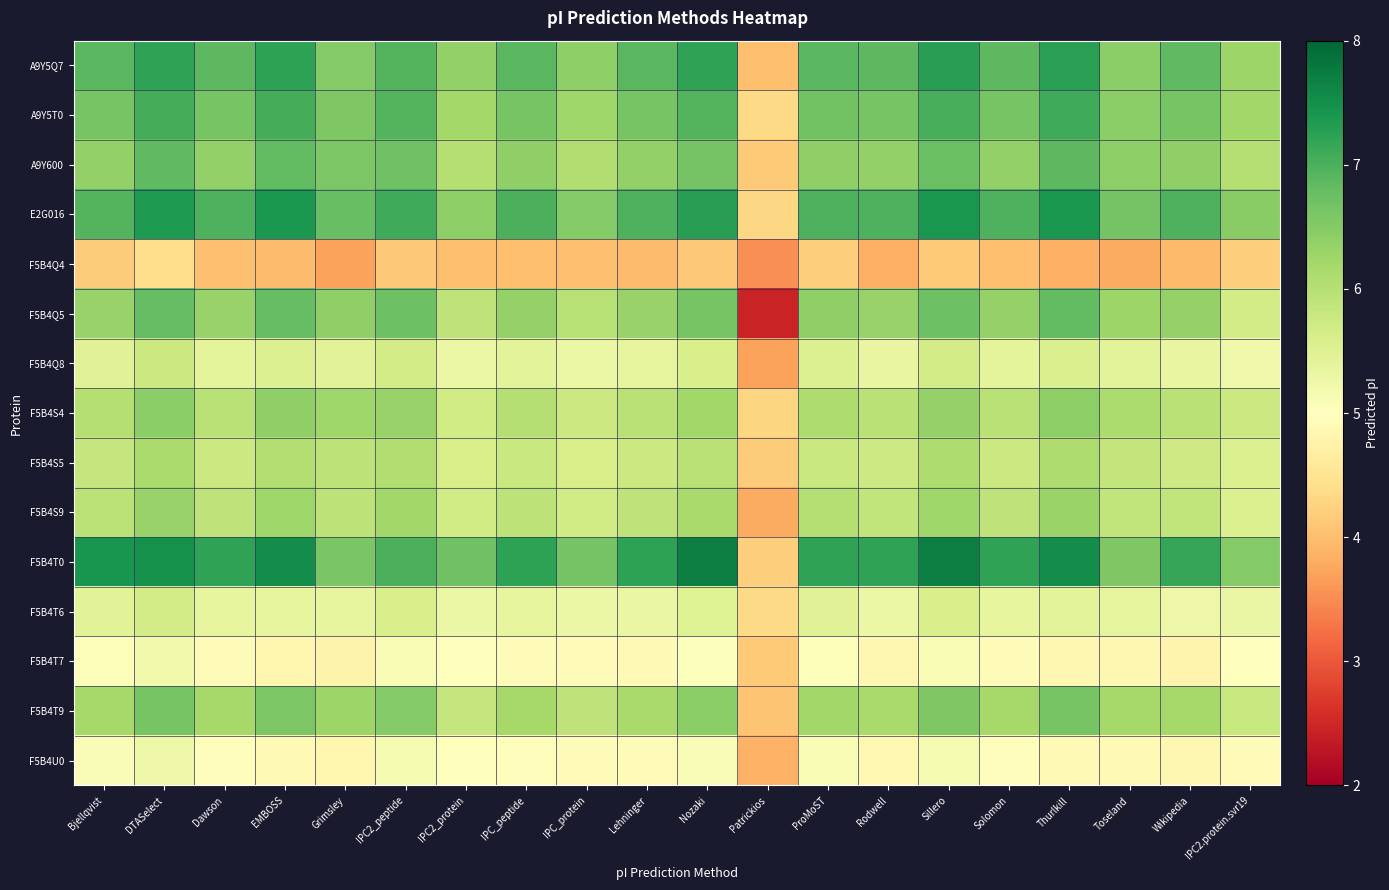

Reading left to right, transcribe all the data shown in this chart.

A9Y5Q7: Bjellqvist=6.9	DTASelect=7.2	Dawson=6.9	EMBOSS=7.2	Grimsley=6.5	IPC2_peptide=6.9	IPC2_protein=6.4	IPC_peptide=6.9	IPC_protein=6.4	Lehninger=6.9	Nozaki=7.2	Patrickios=4.0	ProMoST=6.9	Rodwell=6.9	Sillero=7.3	Solomon=6.9	Thurlkill=7.3	Toseland=6.4	Wikipedia=6.8	IPC2.protein.svr19=6.3
A9Y5T0: Bjellqvist=6.6	DTASelect=7.1	Dawson=6.6	EMBOSS=7.1	Grimsley=6.6	IPC2_peptide=6.9	IPC2_protein=6.2	IPC_peptide=6.6	IPC_protein=6.3	Lehninger=6.6	Nozaki=6.9	Patrickios=4.3	ProMoST=6.7	Rodwell=6.6	Sillero=7.0	Solomon=6.6	Thurlkill=7.1	Toseland=6.5	Wikipedia=6.6	IPC2.protein.svr19=6.2
A9Y600: Bjellqvist=6.4	DTASelect=6.8	Dawson=6.4	EMBOSS=6.8	Grimsley=6.6	IPC2_peptide=6.7	IPC2_protein=6.0	IPC_peptide=6.4	IPC_protein=6.1	Lehninger=6.4	Nozaki=6.6	Patrickios=4.1	ProMoST=6.4	Rodwell=6.4	Sillero=6.8	Solomon=6.4	Thurlkill=6.9	Toseland=6.4	Wikipedia=6.4	IPC2.protein.svr19=6.0
E2G016: Bjellqvist=6.9	DTASelect=7.4	Dawson=7.0	EMBOSS=7.4	Grimsley=6.8	IPC2_peptide=7.1	IPC2_protein=6.4	IPC_peptide=7.0	IPC_protein=6.5	Lehninger=7.0	Nozaki=7.3	Patrickios=4.3	ProMoST=7.0	Rodwell=7.0	Sillero=7.4	Solomon=7.0	Thurlkill=7.4	Toseland=6.7	Wikipedia=7.0	IPC2.protein.svr19=6.5
F5B4Q4: Bjellqvist=4.2	DTASelect=4.4	Dawson=4.0	EMBOSS=4.0	Grimsley=3.7	IPC2_peptide=4.1	IPC2_protein=4.0	IPC_peptide=4.0	IPC_protein=4.0	Lehninger=4.0	Nozaki=4.1	Patrickios=3.5	ProMoST=4.2	Rodwell=3.8	Sillero=4.2	Solomon=4.0	Thurlkill=3.8	Toseland=3.8	Wikipedia=4.0	IPC2.protein.svr19=4.2
F5B4Q5: Bjellqvist=6.3	DTASelect=6.8	Dawson=6.3	EMBOSS=6.8	Grimsley=6.4	IPC2_peptide=6.7	IPC2_protein=5.9	IPC_peptide=6.4	IPC_protein=6.0	Lehninger=6.3	Nozaki=6.6	Patrickios=2.5	ProMoST=6.4	Rodwell=6.3	Sillero=6.7	Solomon=6.3	Thurlkill=6.8	Toseland=6.3	Wikipedia=6.4	IPC2.protein.svr19=5.7
F5B4Q8: Bjellqvist=5.5	DTASelect=5.8	Dawson=5.4	EMBOSS=5.5	Grimsley=5.4	IPC2_peptide=5.7	IPC2_protein=5.3	IPC_peptide=5.4	IPC_protein=5.3	Lehninger=5.4	Nozaki=5.6	Patrickios=3.7	ProMoST=5.5	Rodwell=5.3	Sillero=5.7	Solomon=5.4	Thurlkill=5.6	Toseland=5.4	Wikipedia=5.3	IPC2.protein.svr19=5.2
F5B4S4: Bjellqvist=6.0	DTASelect=6.4	Dawson=6.0	EMBOSS=6.4	Grimsley=6.3	IPC2_peptide=6.3	IPC2_protein=5.7	IPC_peptide=6.0	IPC_protein=5.8	Lehninger=6.0	Nozaki=6.2	Patrickios=4.3	ProMoST=6.1	Rodwell=6.0	Sillero=6.3	Solomon=6.0	Thurlkill=6.4	Toseland=6.1	Wikipedia=6.0	IPC2.protein.svr19=5.8
F5B4S5: Bjellqvist=5.8	DTASelect=6.1	Dawson=5.8	EMBOSS=6.0	Grimsley=5.9	IPC2_peptide=6.1	IPC2_protein=5.6	IPC_peptide=5.8	IPC_protein=5.6	Lehninger=5.8	Nozaki=6.0	Patrickios=4.2	ProMoST=5.8	Rodwell=5.7	Sillero=6.1	Solomon=5.8	Thurlkill=6.1	Toseland=5.9	Wikipedia=5.7	IPC2.protein.svr19=5.6
F5B4S9: Bjellqvist=6.0	DTASelect=6.3	Dawson=5.9	EMBOSS=6.2	Grimsley=5.9	IPC2_peptide=6.2	IPC2_protein=5.7	IPC_peptide=5.9	IPC_protein=5.7	Lehninger=5.9	Nozaki=6.2	Patrickios=3.8	ProMoST=6.0	Rodwell=5.9	Sillero=6.2	Solomon=5.9	Thurlkill=6.3	Toseland=5.9	Wikipedia=5.9	IPC2.protein.svr19=5.6
F5B4T0: Bjellqvist=7.4	DTASelect=7.5	Dawson=7.2	EMBOSS=7.5	Grimsley=6.6	IPC2_peptide=7.0	IPC2_protein=6.7	IPC_peptide=7.2	IPC_protein=6.6	Lehninger=7.2	Nozaki=7.7	Patrickios=4.2	ProMoST=7.2	Rodwell=7.2	Sillero=7.7	Solomon=7.2	Thurlkill=7.5	Toseland=6.5	Wikipedia=7.2	IPC2.protein.svr19=6.5
F5B4T6: Bjellqvist=5.4	DTASelect=5.7	Dawson=5.4	EMBOSS=5.4	Grimsley=5.4	IPC2_peptide=5.6	IPC2_protein=5.3	IPC_peptide=5.4	IPC_protein=5.3	Lehninger=5.3	Nozaki=5.5	Patrickios=4.3	ProMoST=5.5	Rodwell=5.3	Sillero=5.6	Solomon=5.4	Thurlkill=5.4	Toseland=5.4	Wikipedia=5.3	IPC2.protein.svr19=5.3
F5B4T7: Bjellqvist=5.1	DTASelect=5.2	Dawson=4.9	EMBOSS=4.8	Grimsley=4.8	IPC2_peptide=5.1	IPC2_protein=5.0	IPC_peptide=4.9	IPC_protein=5.0	Lehninger=4.9	Nozaki=5.0	Patrickios=4.2	ProMoST=5.1	Rodwell=4.8	Sillero=5.1	Solomon=4.9	Thurlkill=4.9	Toseland=4.9	Wikipedia=4.8	IPC2.protein.svr19=5.0
F5B4T9: Bjellqvist=6.2	DTASelect=6.6	Dawson=6.2	EMBOSS=6.6	Grimsley=6.3	IPC2_peptide=6.5	IPC2_protein=5.8	IPC_peptide=6.2	IPC_protein=5.9	Lehninger=6.2	Nozaki=6.4	Patrickios=4.1	ProMoST=6.2	Rodwell=6.2	Sillero=6.5	Solomon=6.2	Thurlkill=6.6	Toseland=6.2	Wikipedia=6.2	IPC2.protein.svr19=5.8
F5B4U0: Bjellqvist=5.1	DTASelect=5.3	Dawson=5.0	EMBOSS=4.9	Grimsley=4.8	IPC2_peptide=5.1	IPC2_protein=5.0	IPC_peptide=5.0	IPC_protein=5.0	Lehninger=4.9	Nozaki=5.1	Patrickios=3.9	ProMoST=5.1	Rodwell=4.9	Sillero=5.1	Solomon=5.0	Thurlkill=4.9	Toseland=4.9	Wikipedia=4.9	IPC2.protein.svr19=4.9